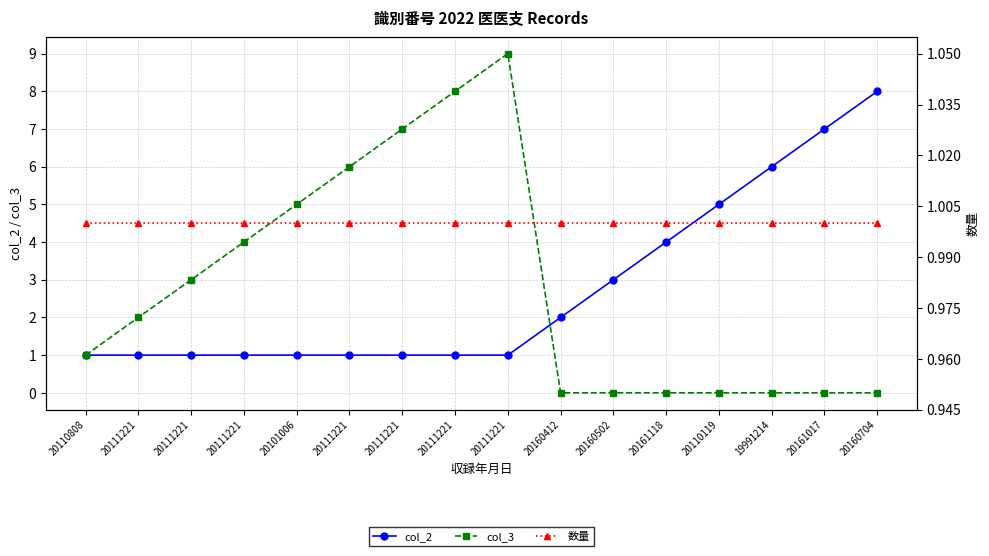

What is the value of the 数量 point at the 6th from the left?

1